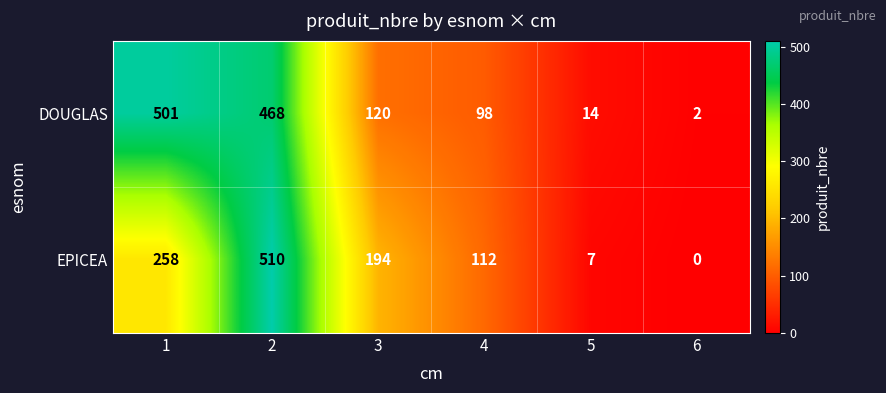

How many data points in EPICEA are less than 194?

3